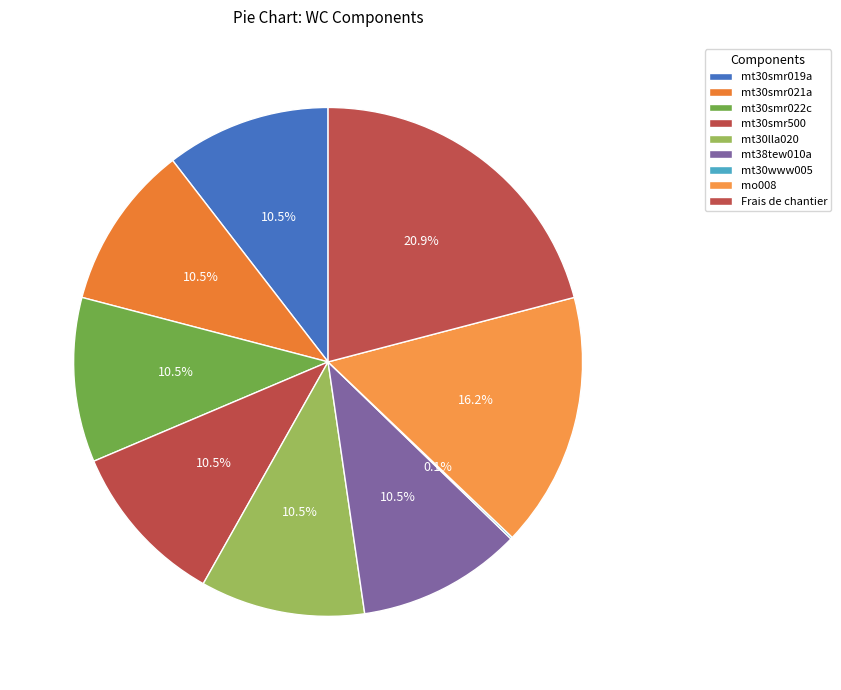

Is it true that mt30smr022c is 10% of the pie?

True